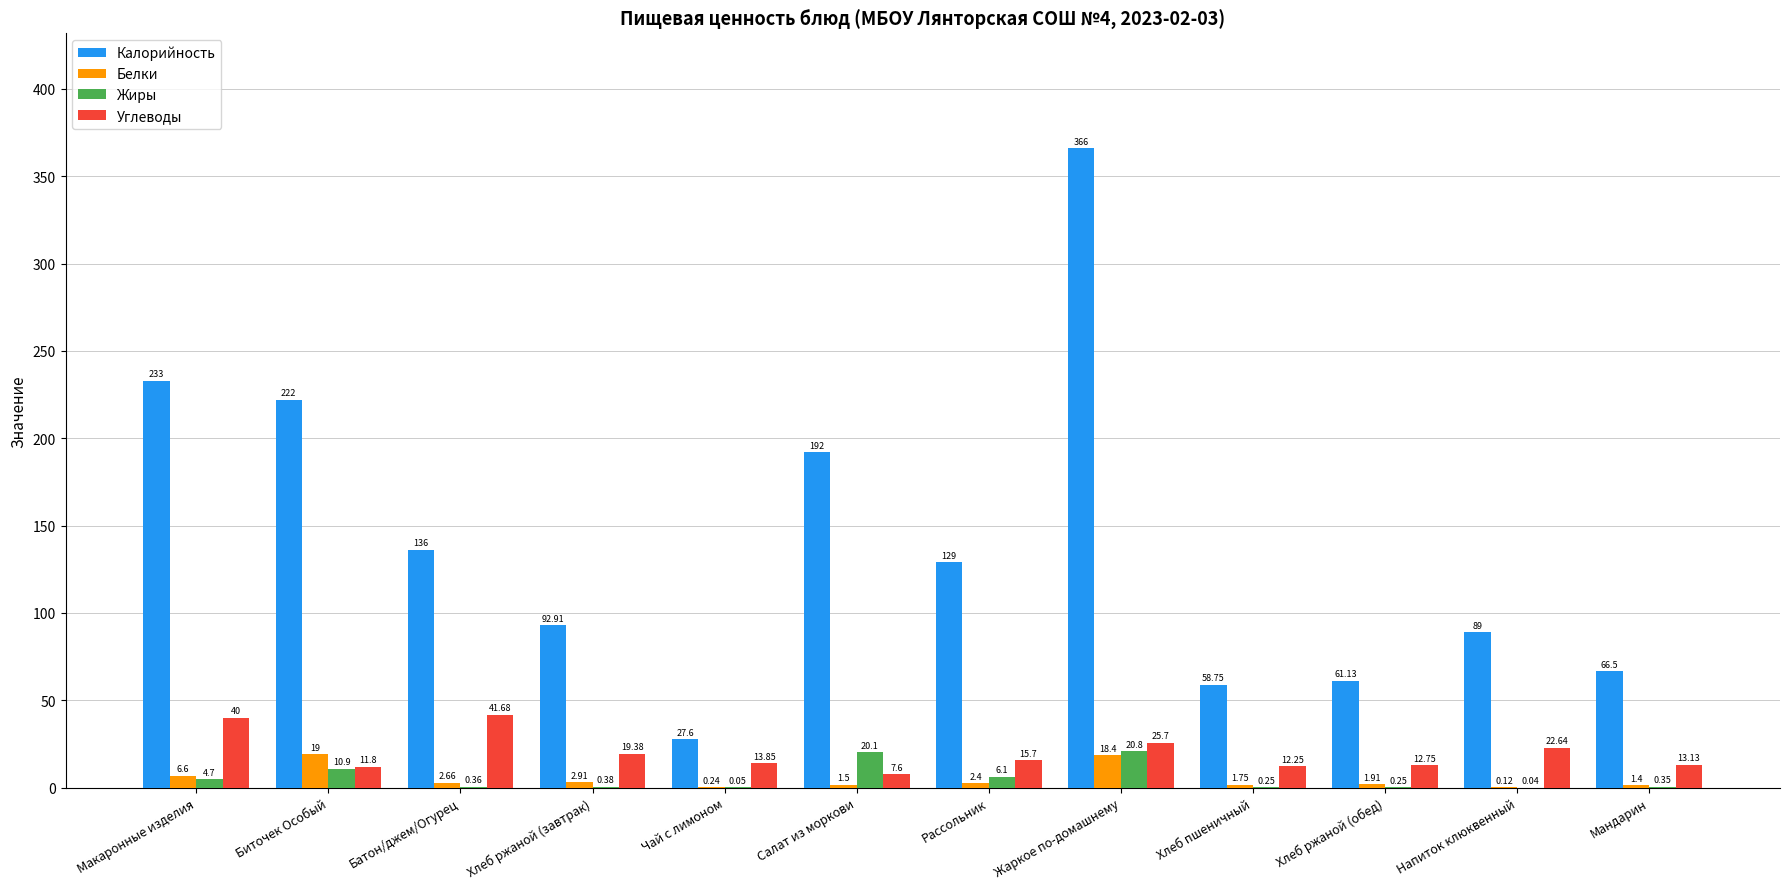

At which label does Калорийность first exceed 129?

Макаронные изделия